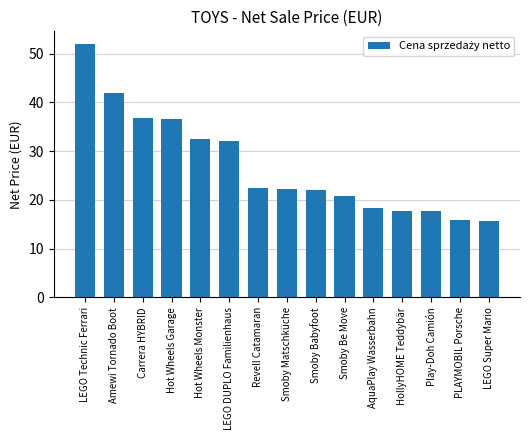

What is the value of the 15th bar from the left?

15.7